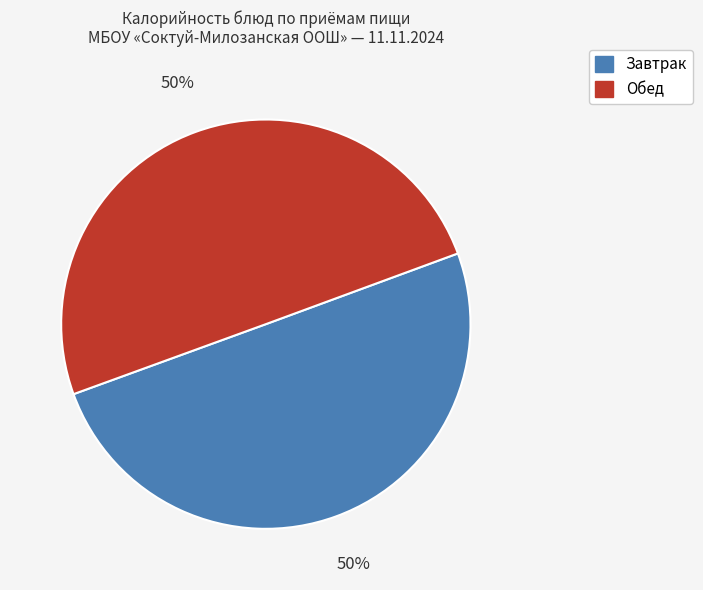

The Завтрак slice represents 59% of the pie. True or false?

False